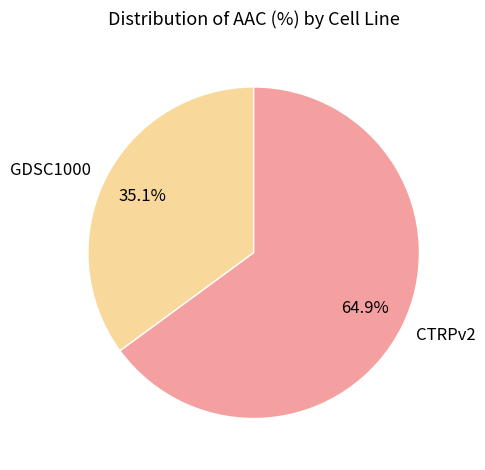

Rank the categories by value from highest to lowest.

CTRPv2, GDSC1000